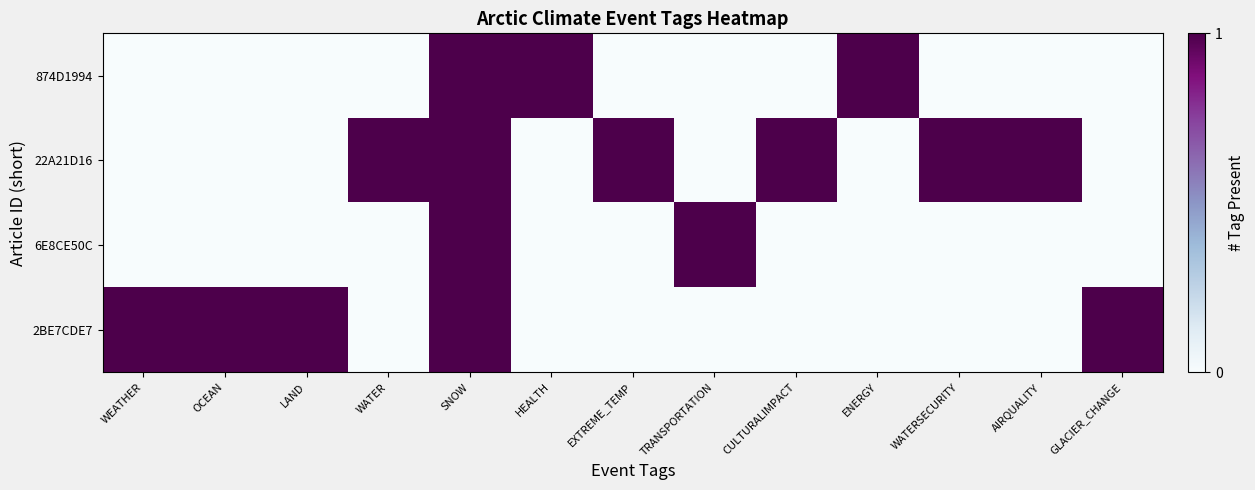

What is the total value across all series at TRANSPORTATION?

1